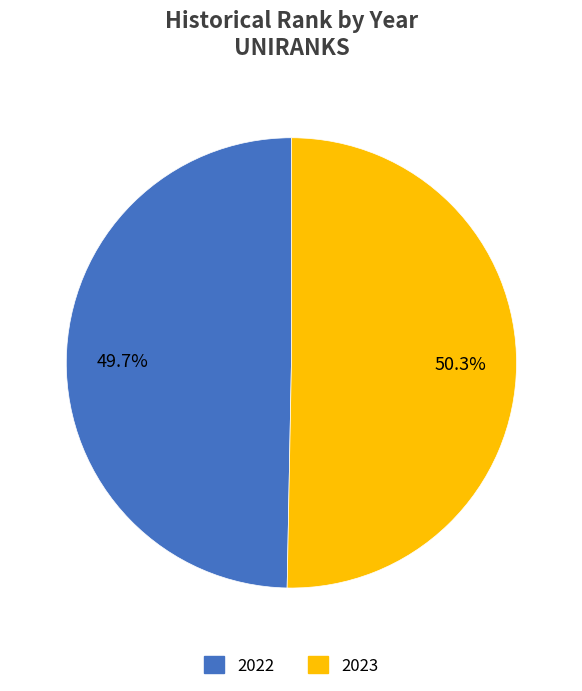

Which slice represents more than half of the pie?

2023